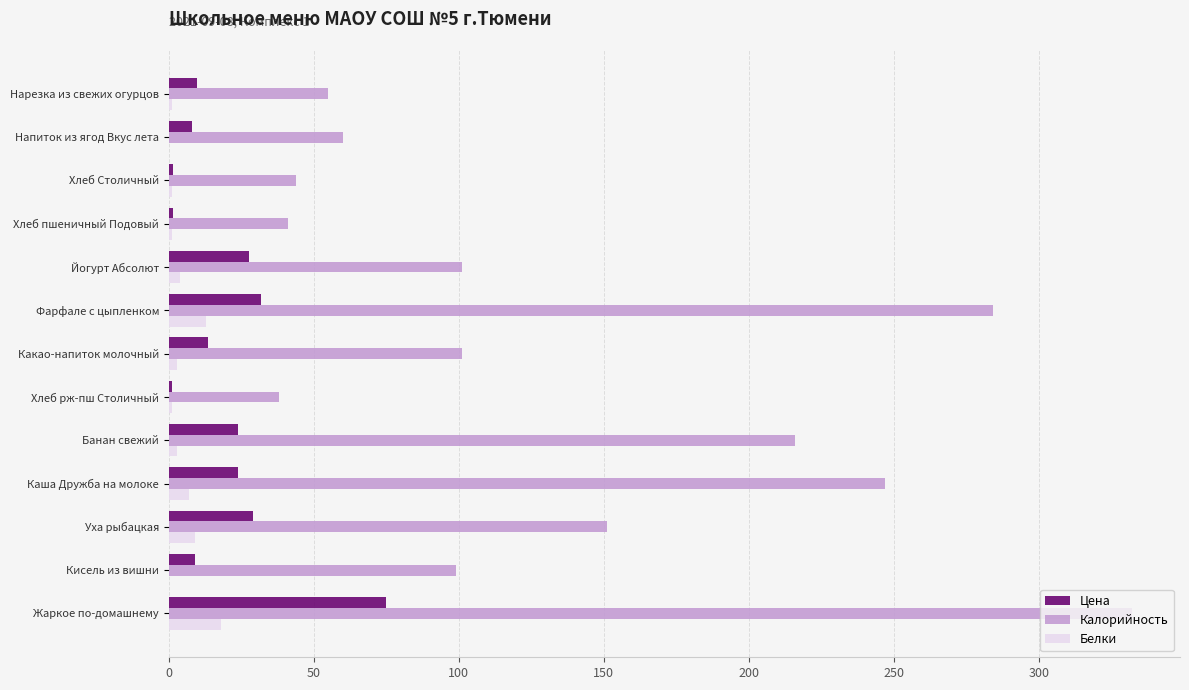

Count the number of data series in this chart.

3